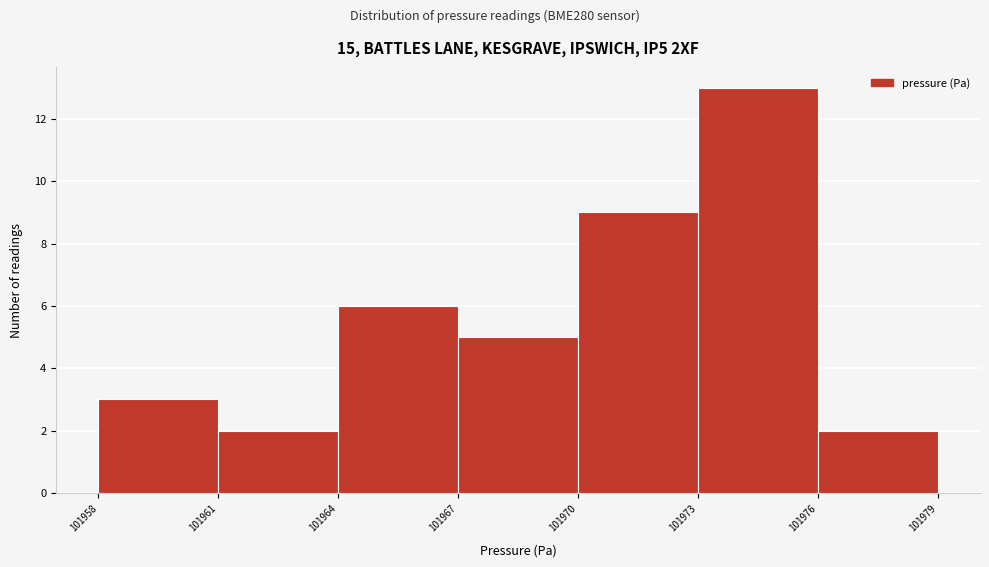

Reading left to right, list every bar in this chart as the range it spans on the x-axis followed by its height. The values are not printed on the chart, so give them approximately, as read against the axis.

101958 to 101961: 3
101961 to 101964: 2
101964 to 101967: 6
101967 to 101970: 5
101970 to 101973: 9
101973 to 101976: 13
101976 to 101979: 2